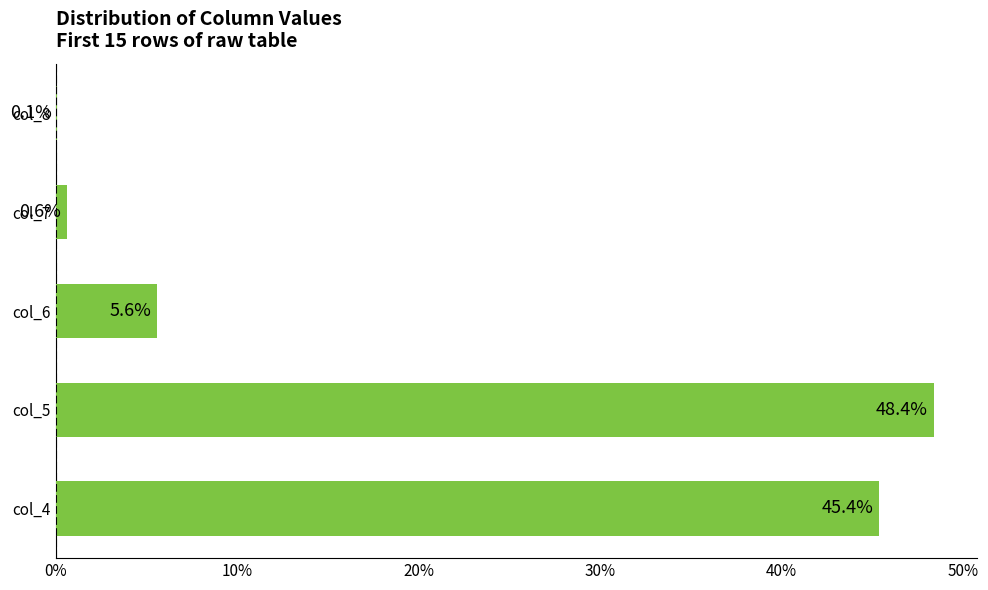

What is the greatest value displayed?

48.4